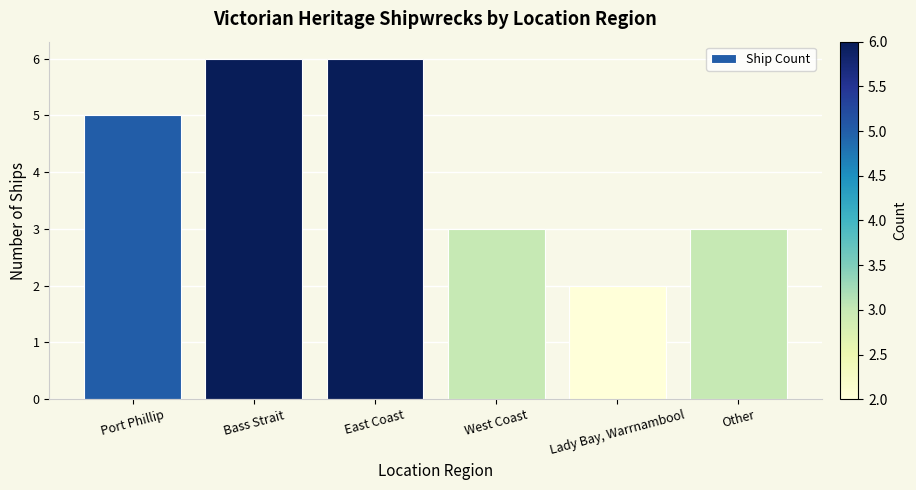

What position from the right is Port Phillip?

6